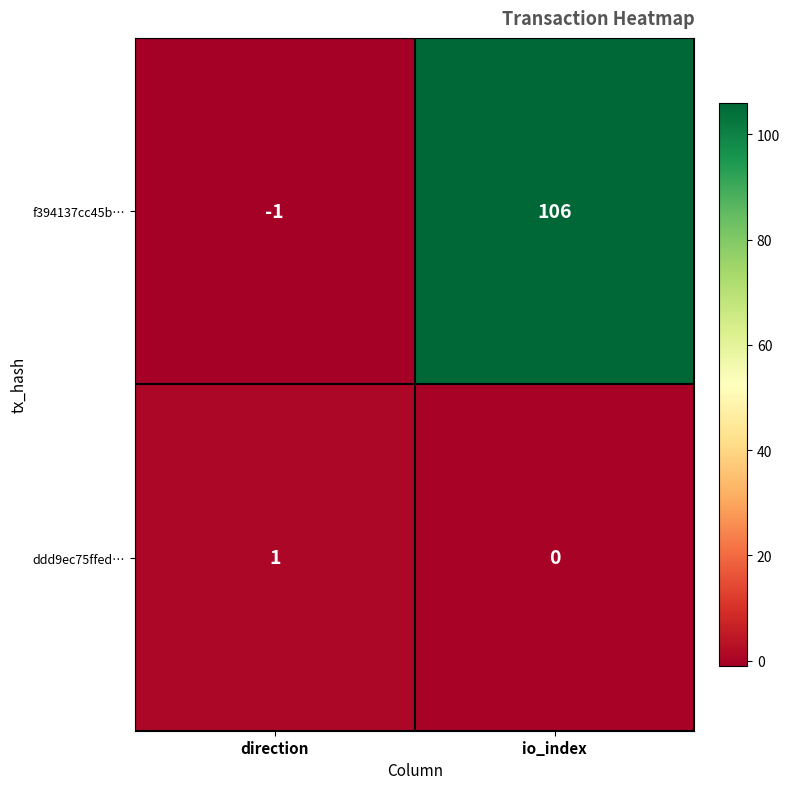

At how many categories does at least one series exceed 17?

1